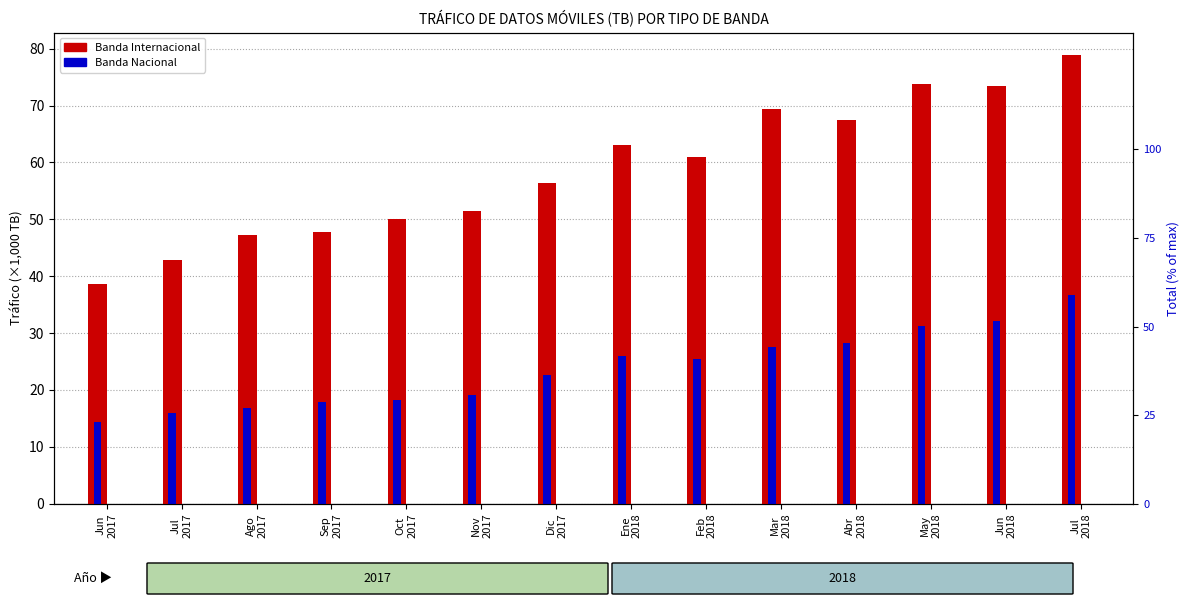

True or false: Banda Nacional has a value of 25.5 at Feb
2018.

True